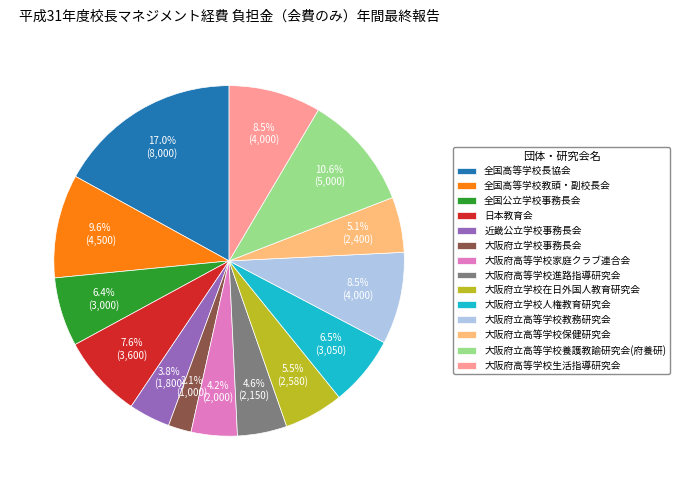

Approximately how many times larger is the value at 日本教育会 compared to 大阪府高等学校家庭クラブ連合会?

1.8